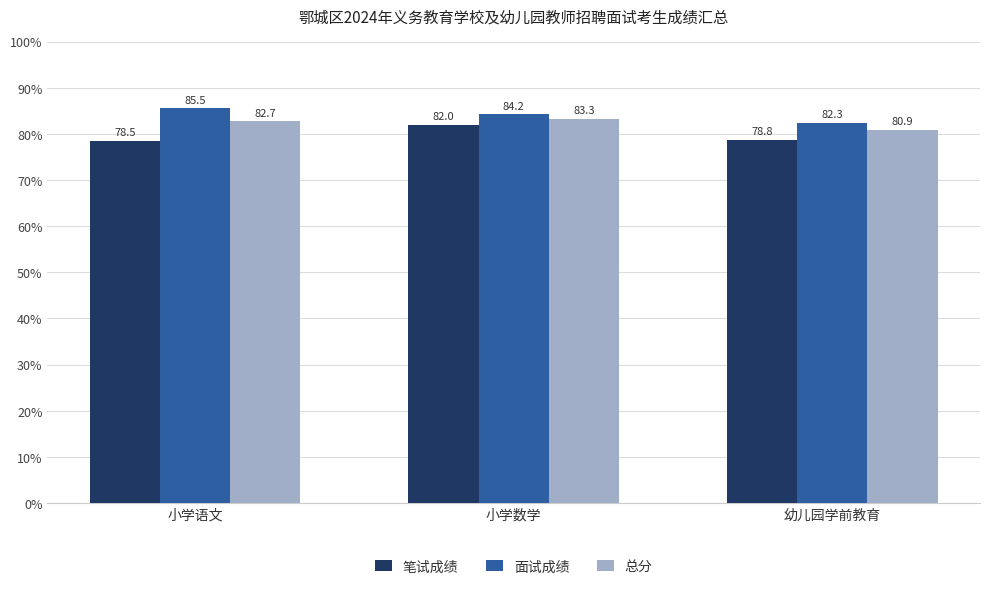

The value of 总分 at 幼儿园学前教育 is 80.9. True or false?

True